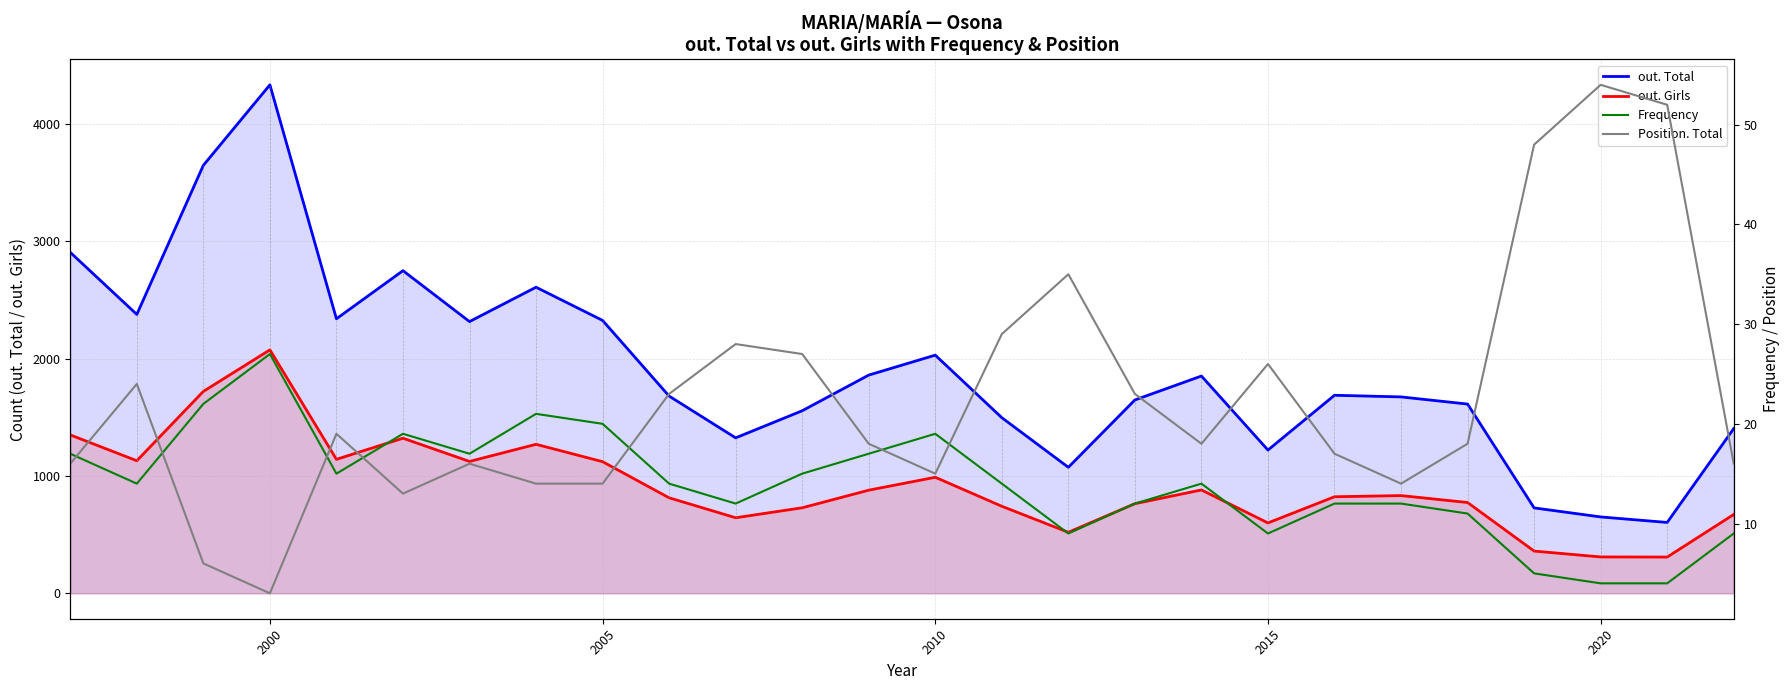

What is the maximum value for out. Girls?

2075